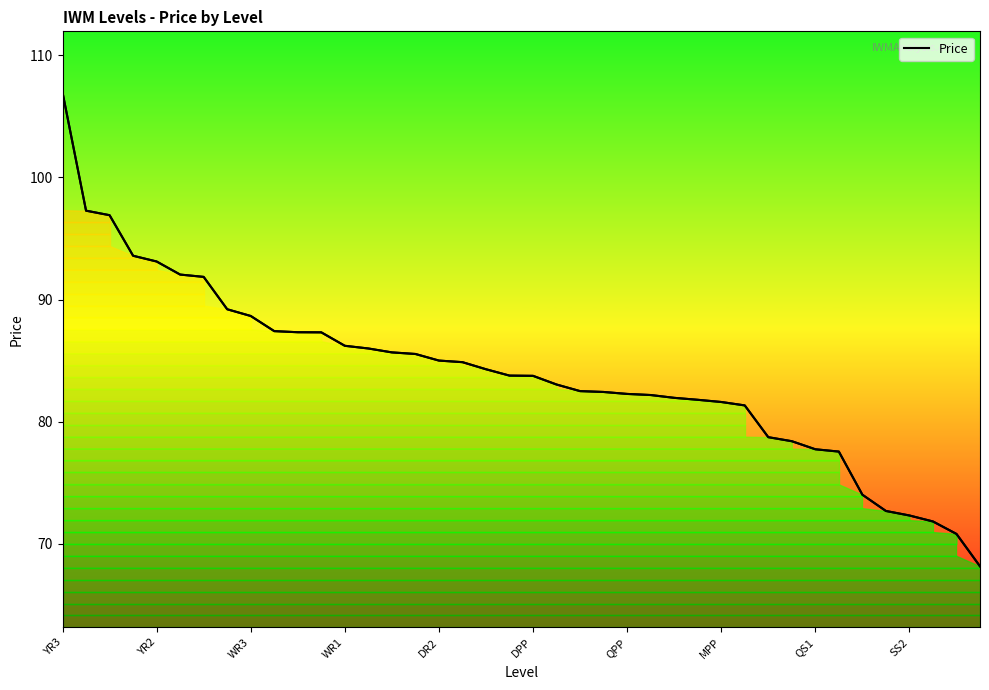

What is the minimum value for Price?

68.2